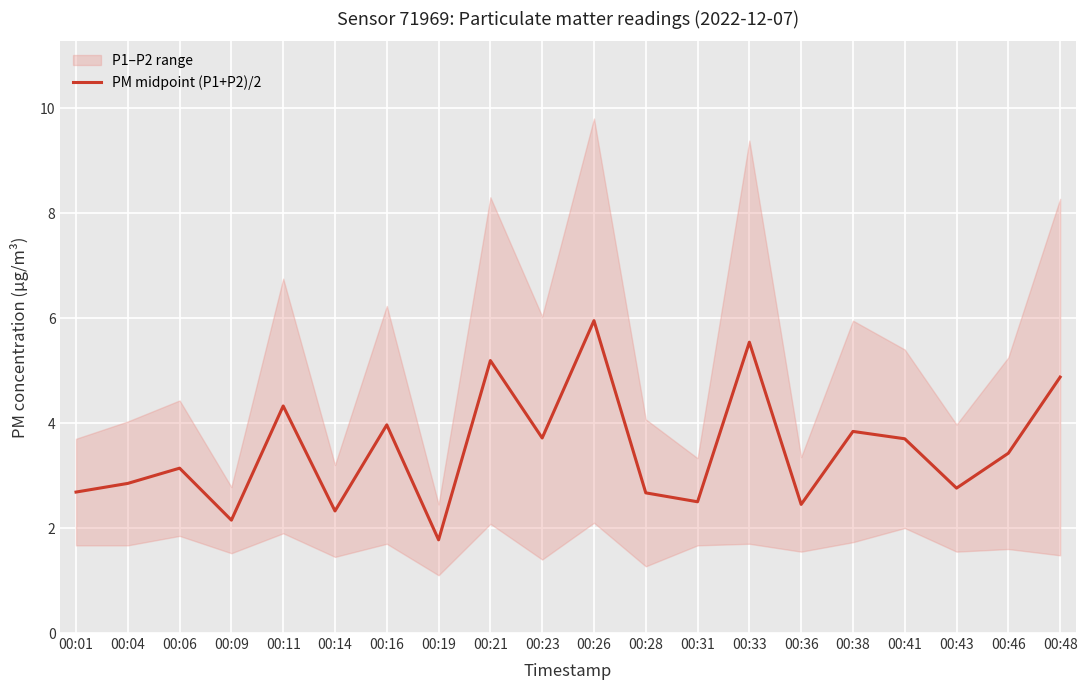

List the labels in order of value, smallest first.

00:19, 00:09, 00:14, 00:36, 00:31, 00:28, 00:01, 00:43, 00:04, 00:06, 00:46, 00:41, 00:23, 00:38, 00:16, 00:11, 00:48, 00:21, 00:33, 00:26